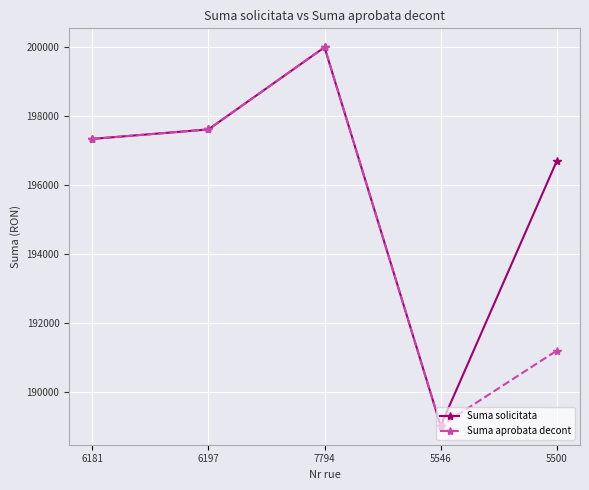

What is the label of the 2nd point from the left?

6197